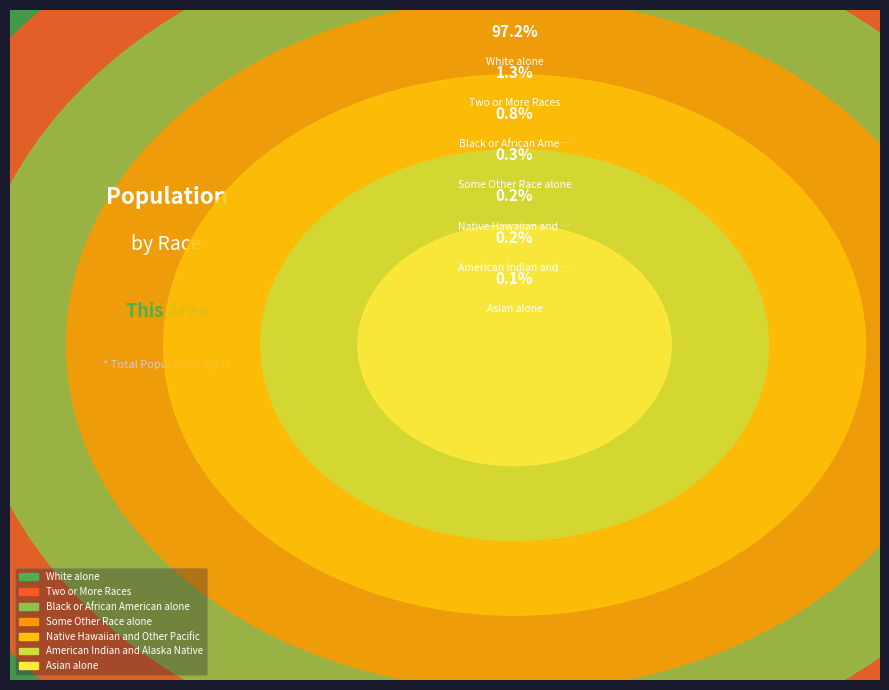

Which category accounts for the majority?

White alone